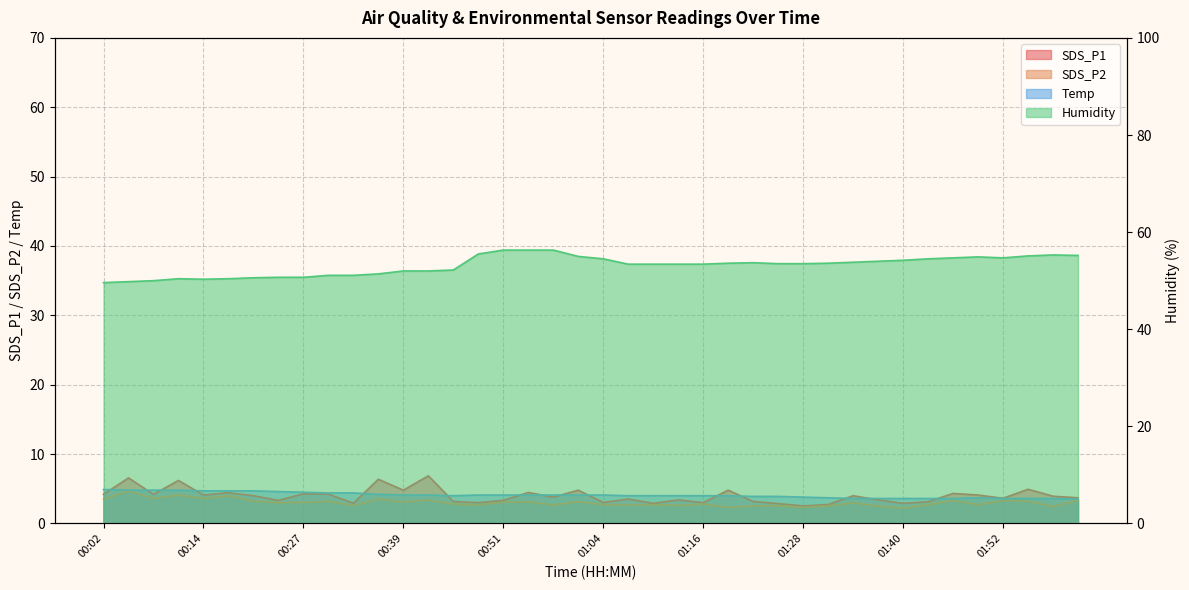

What is the label of the 22nd point from the right?

00:57